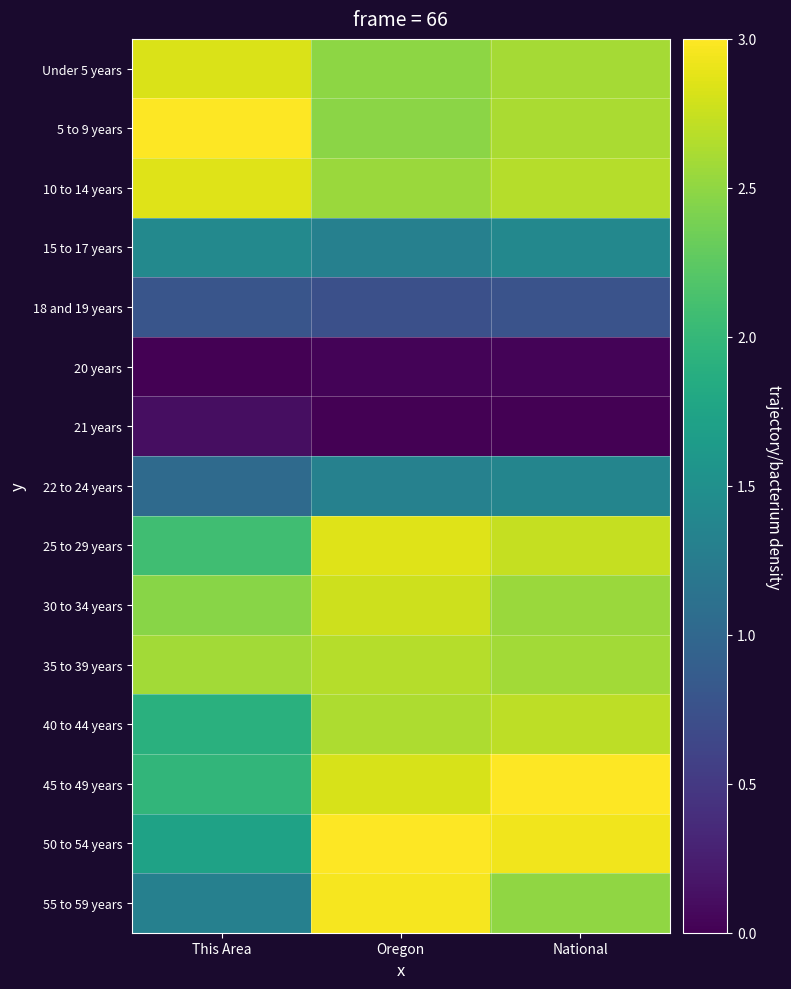

At which category is the sum across all series the highest?

Oregon